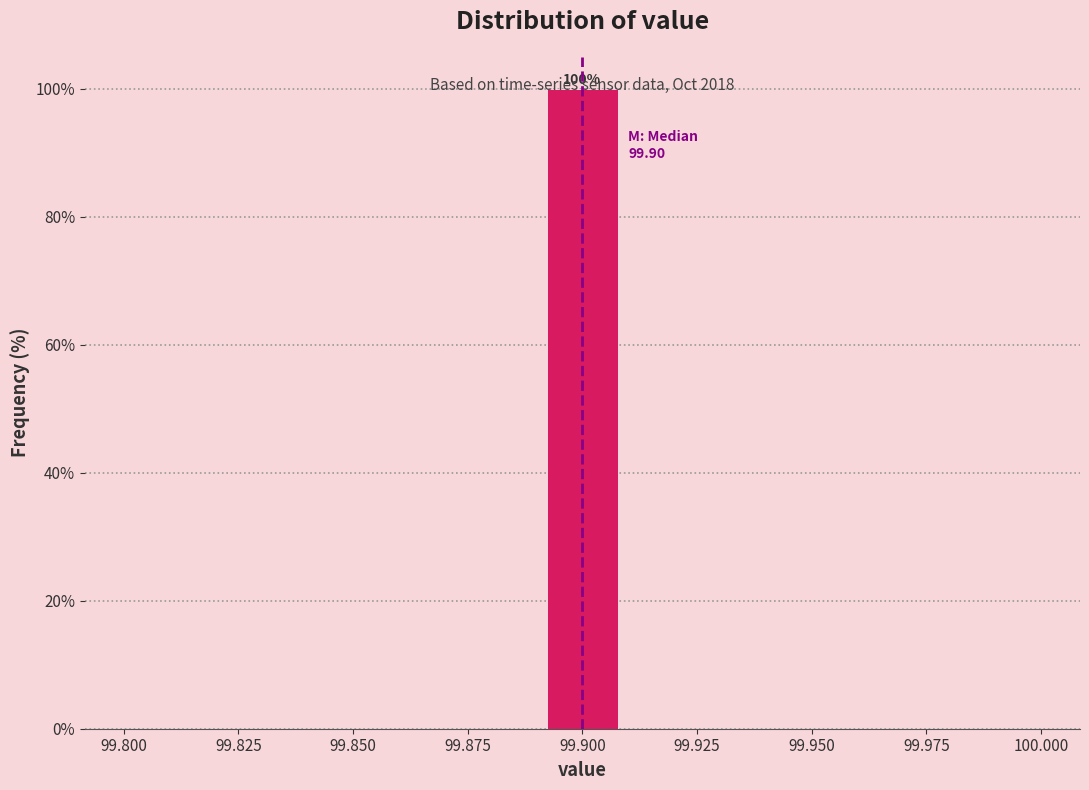

Read against the x-axis, roughly where is the centre of the tallest bar?

99.900